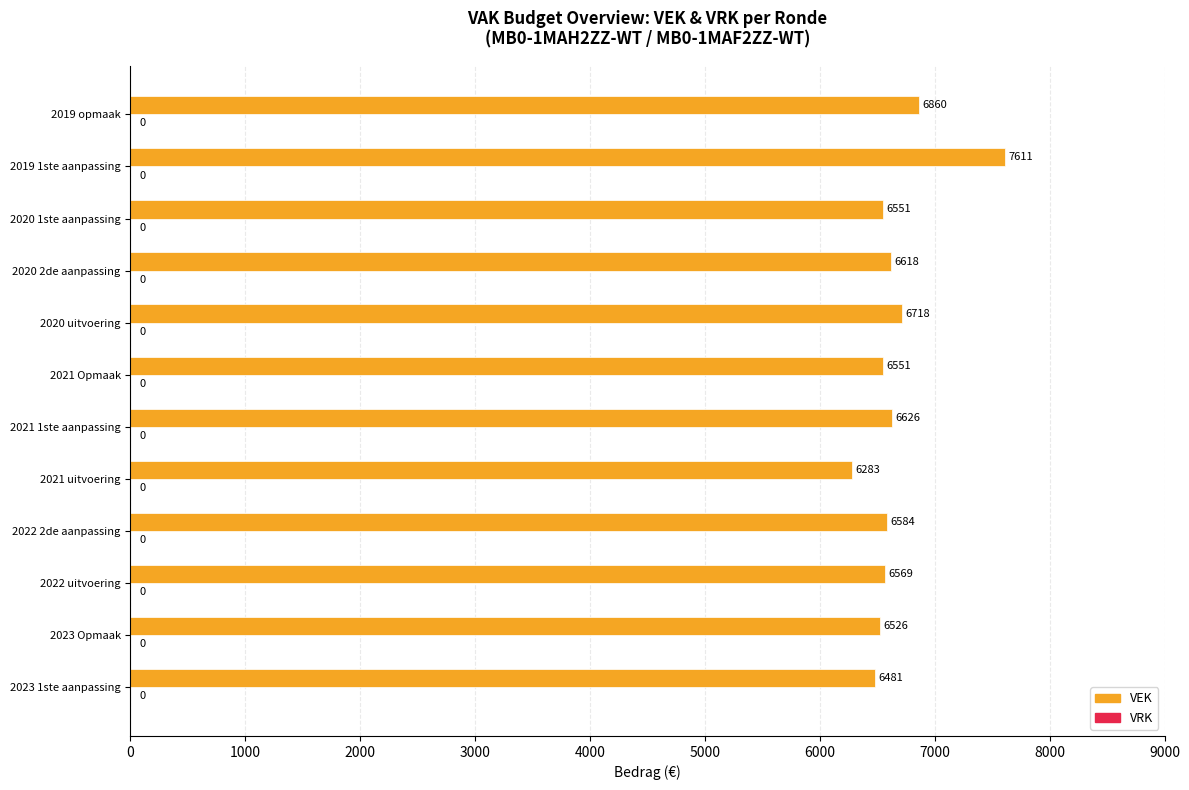

The chart shows a value of 6618 at 2020 2de aanpassing. True or false?

True